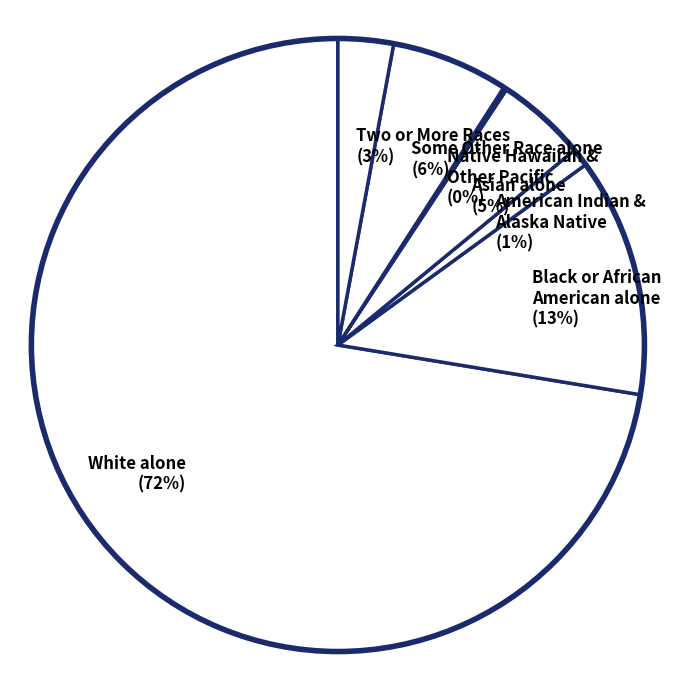

To the nearest percent, what is the difference between the largest and smallest slice percentages?

72%